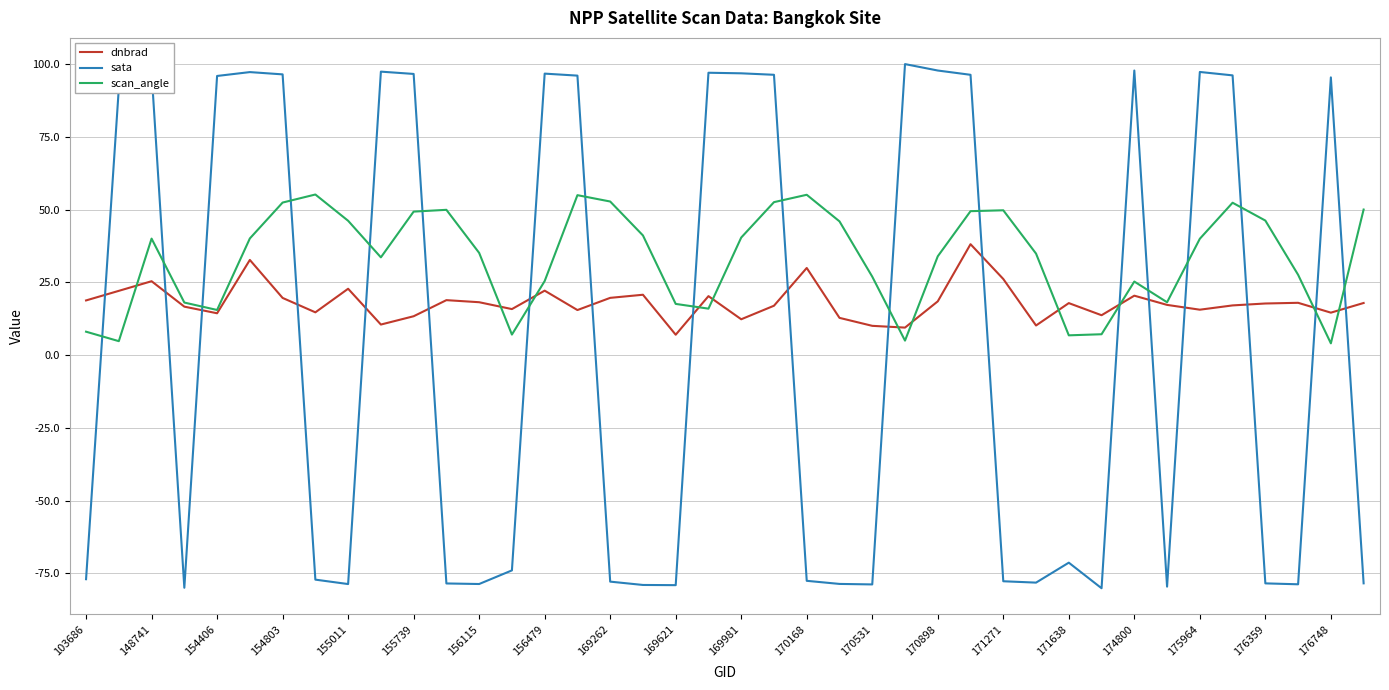

List the series in order of their overall mean, highest first.

scan_angle, dnbrad, sata